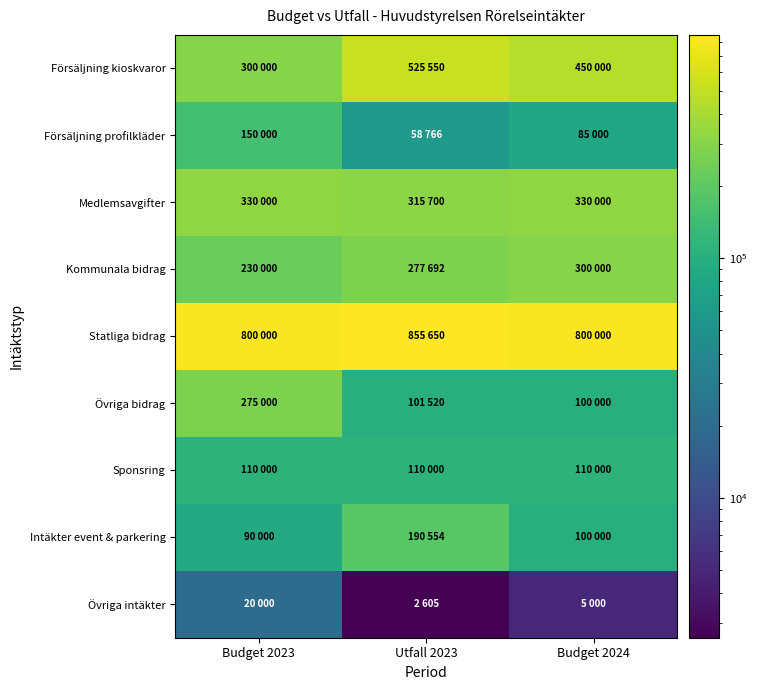

What is the total value across all series at Utfall 2023?

2438037